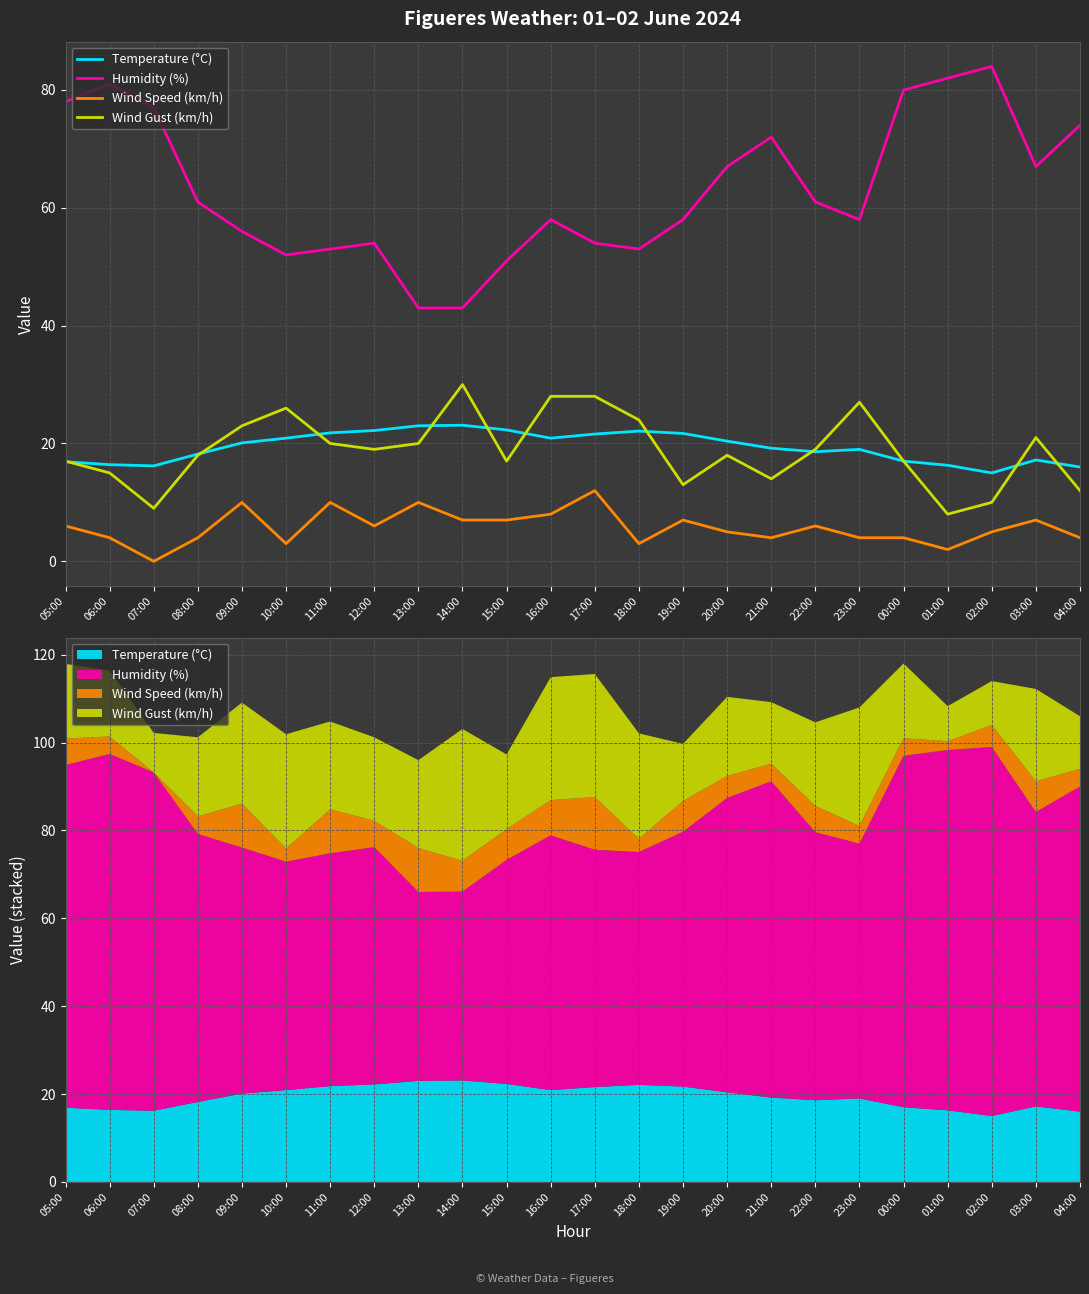

True or false: Humidity (%) and Wind Gust (km/h) intersect in this chart.

False